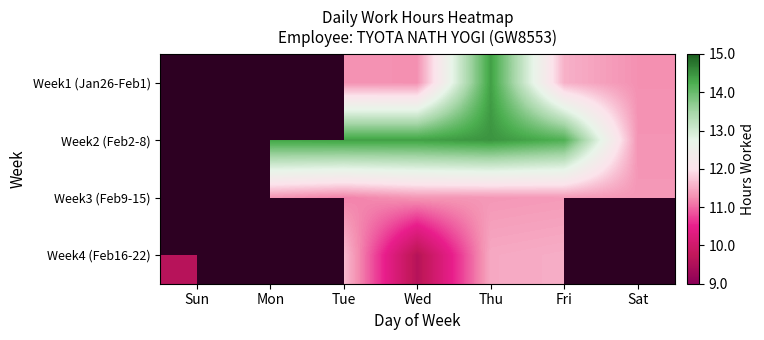

Which series has the largest range (max minus min)?

Week1 (Jan26-Feb1)